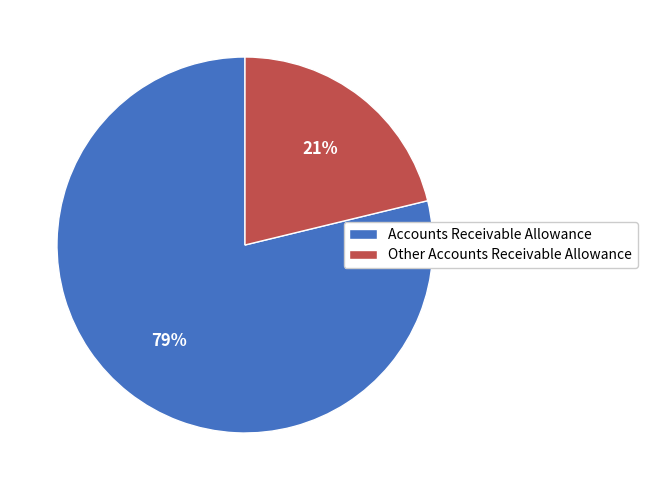

To the nearest percent, what is the average slice percentage?

50%